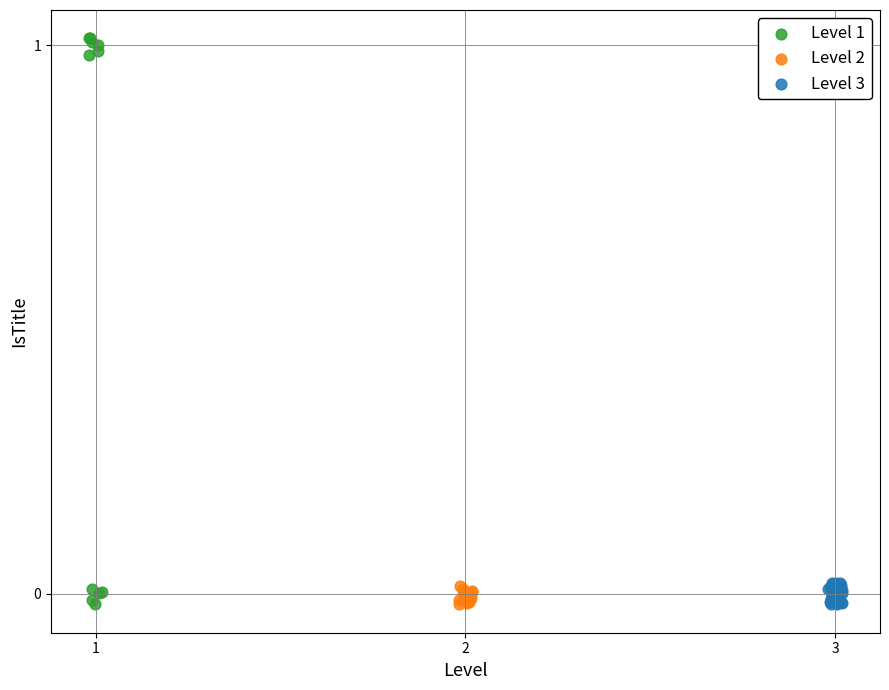

Which series contains the highest Y value?

Level 1